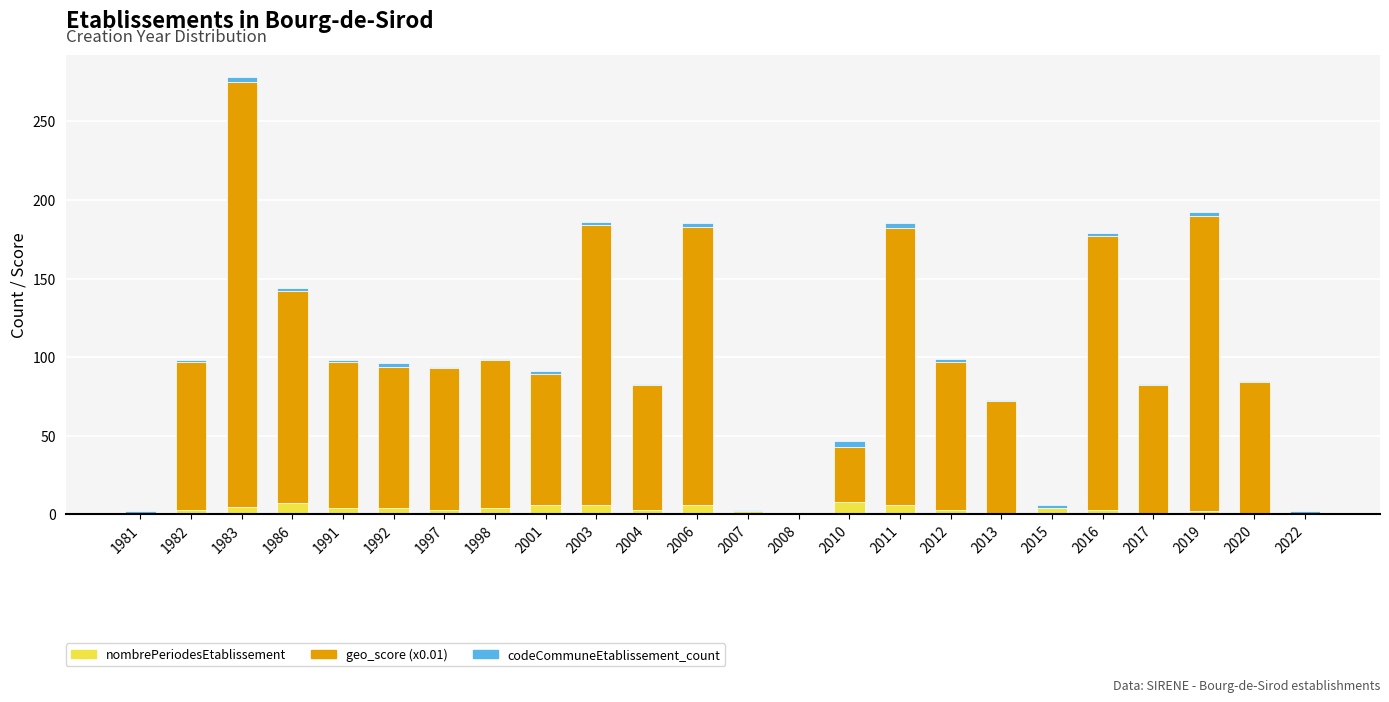

At which category is the sum across all series the highest?

1983